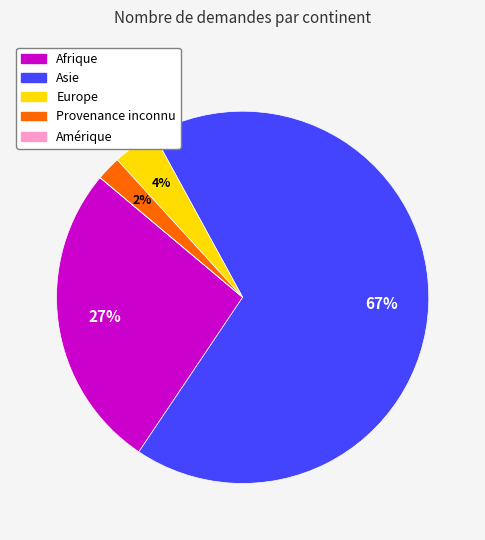

To the nearest percent, what is the average slice percentage?

20%